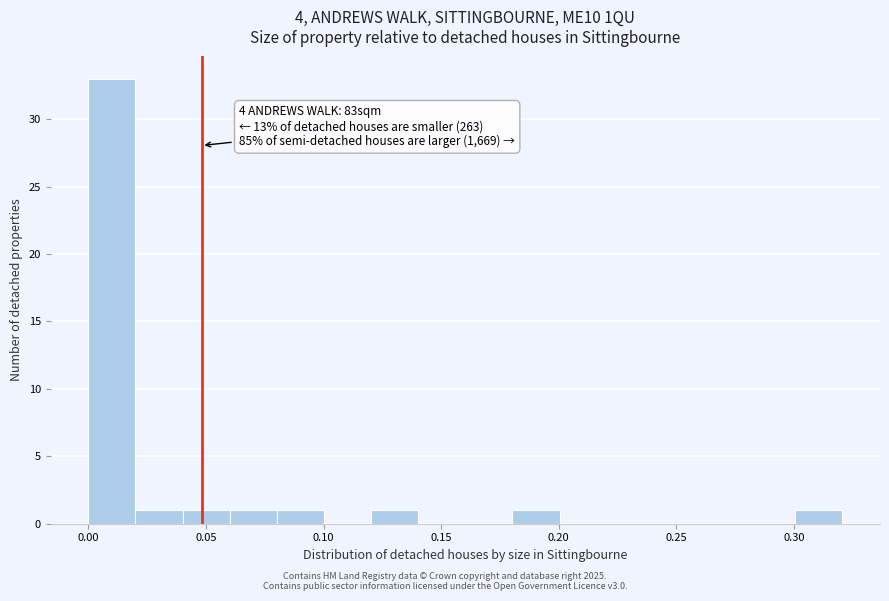

Over which range of the x-axis is the bar tallest?

0.00 to 0.02